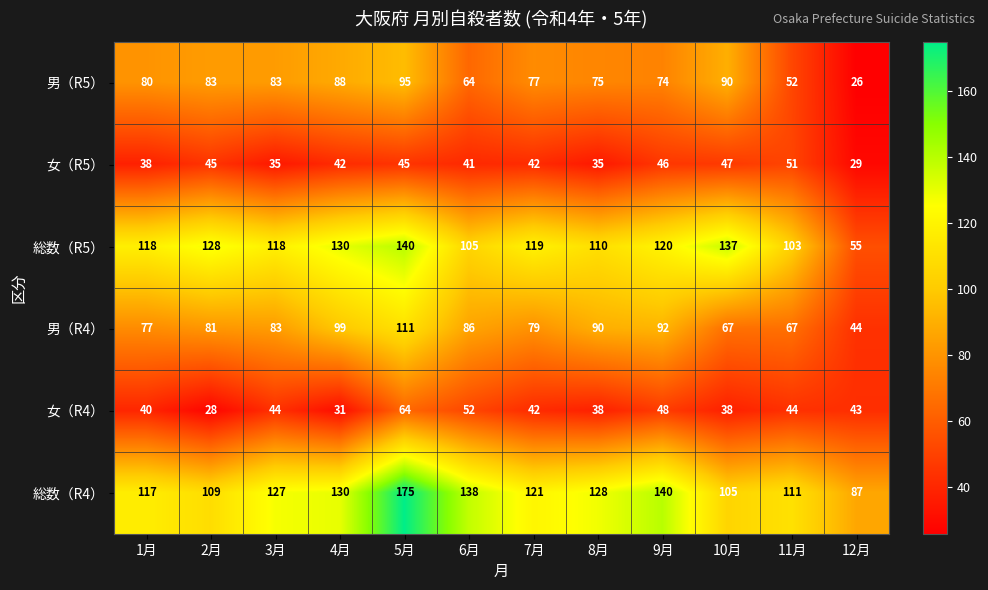

What is the difference between the 総数（R5） values at 2月 and 8月?

18